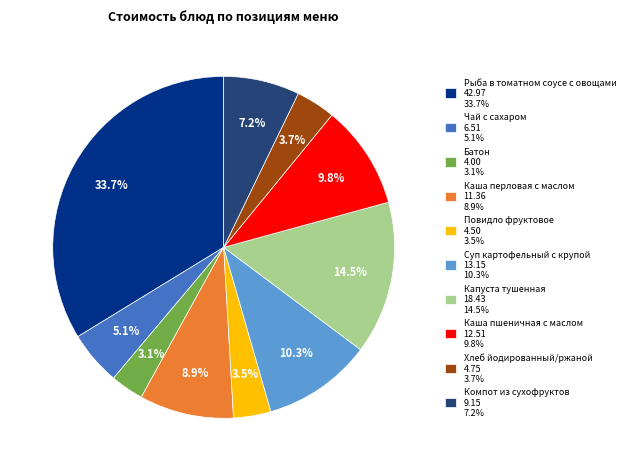

Approximately how many times larger is the value at Чай с сахаром compared to Батон?

1.6